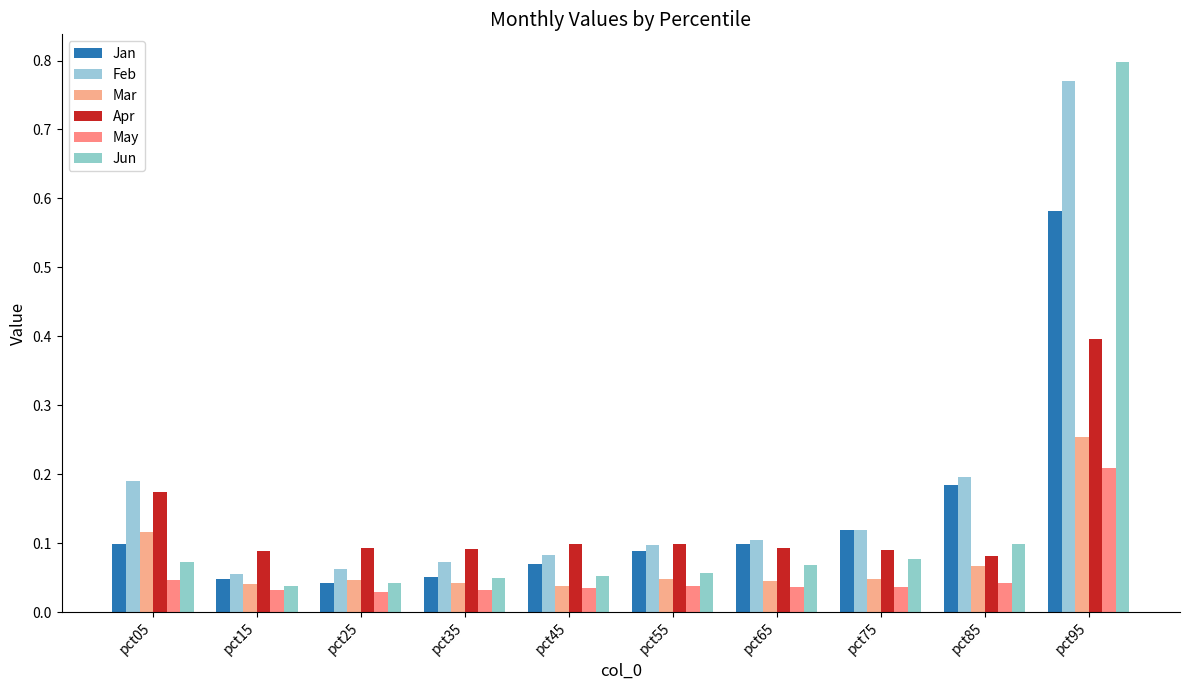

The value of Jan at pct15 is 0.0. True or false?

False